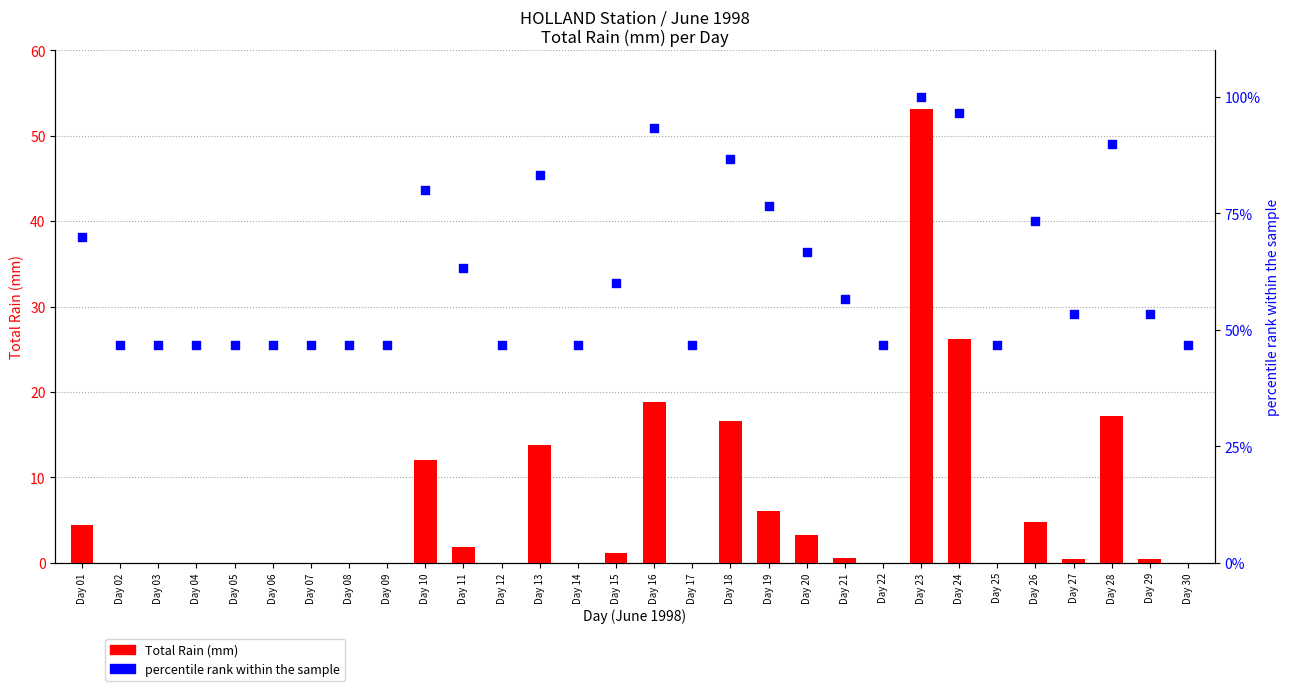

Which series reaches the maximum Y coordinate?

percentile rank within the sample